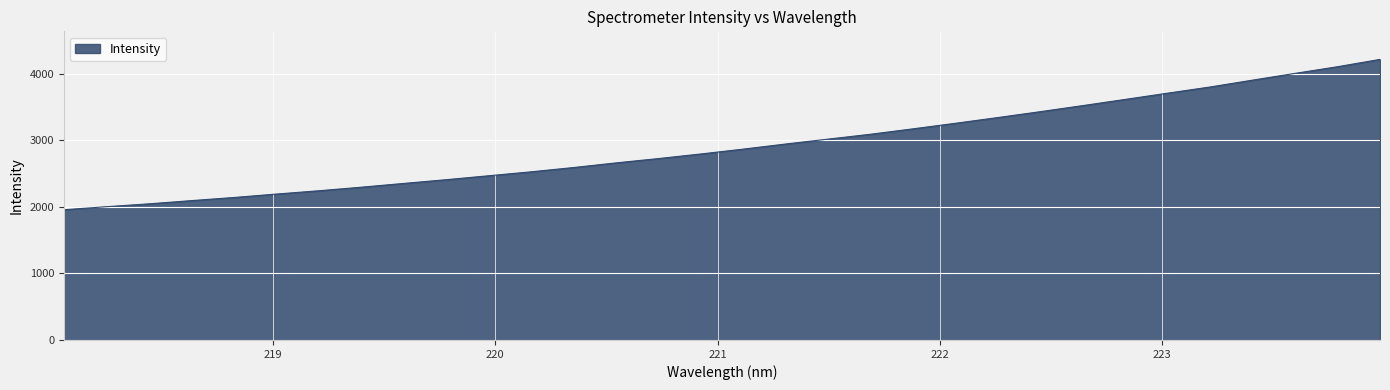

What is the sum of all values?

93574.5